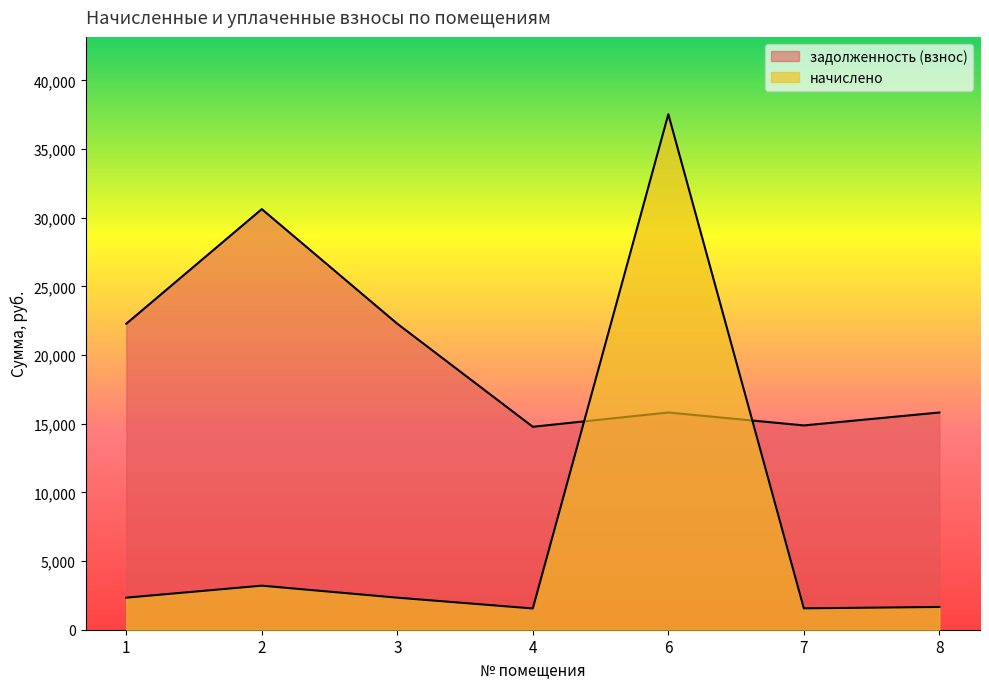

List the labels in order of задолженность (взнос) value, smallest first.

4, 7, 6, 8, 1, 3, 2